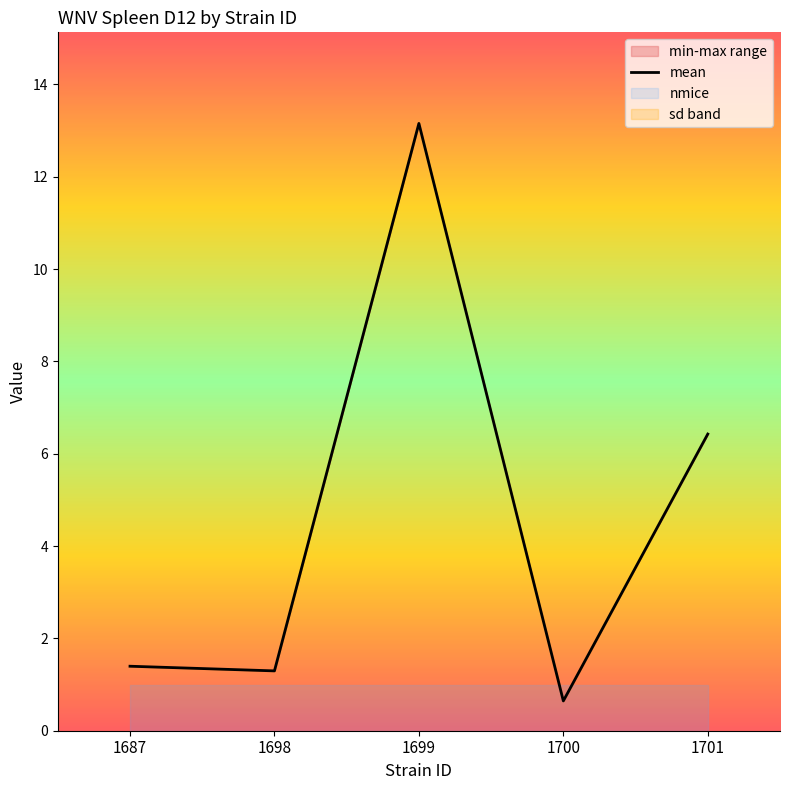

What is the minimum value for mean?

0.6